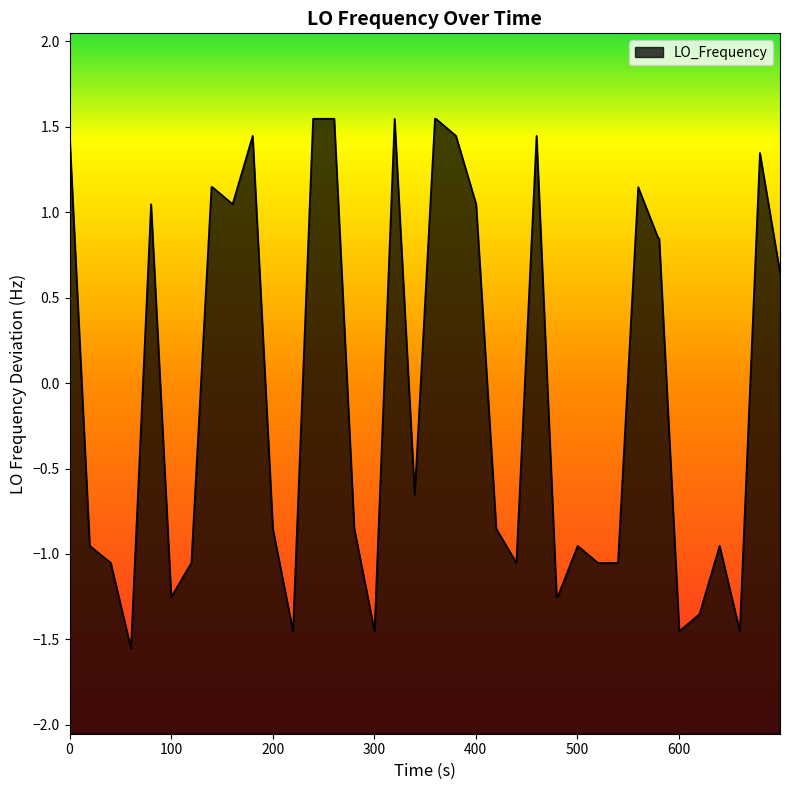

What is the value of the 40th point from the left?

0.6